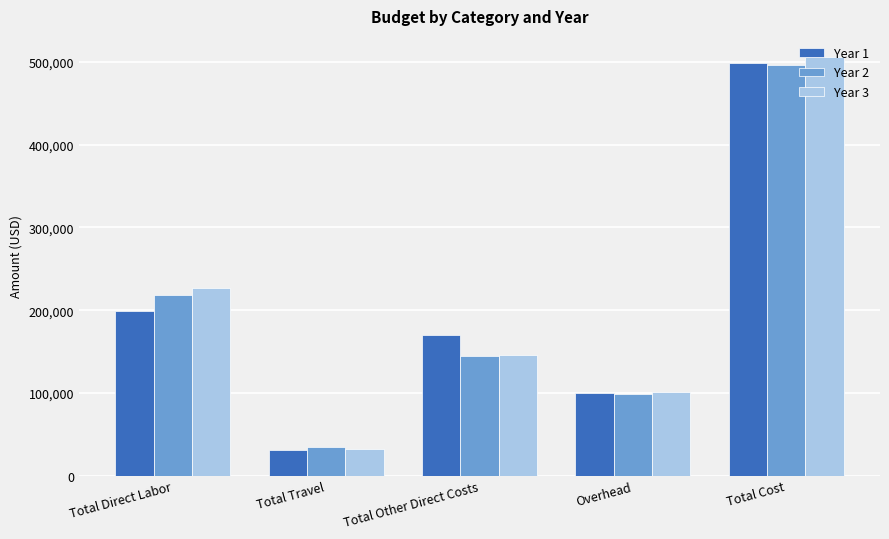

The value of Year 2 at Total Direct Labor is 217896.0. True or false?

True